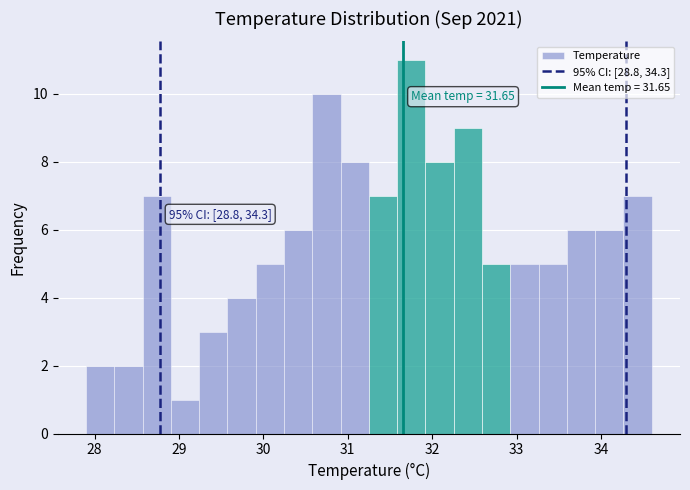

Around what value on the x-axis is the tallest bar? Give the approximate position of its centre, as read against the axis.

31.8